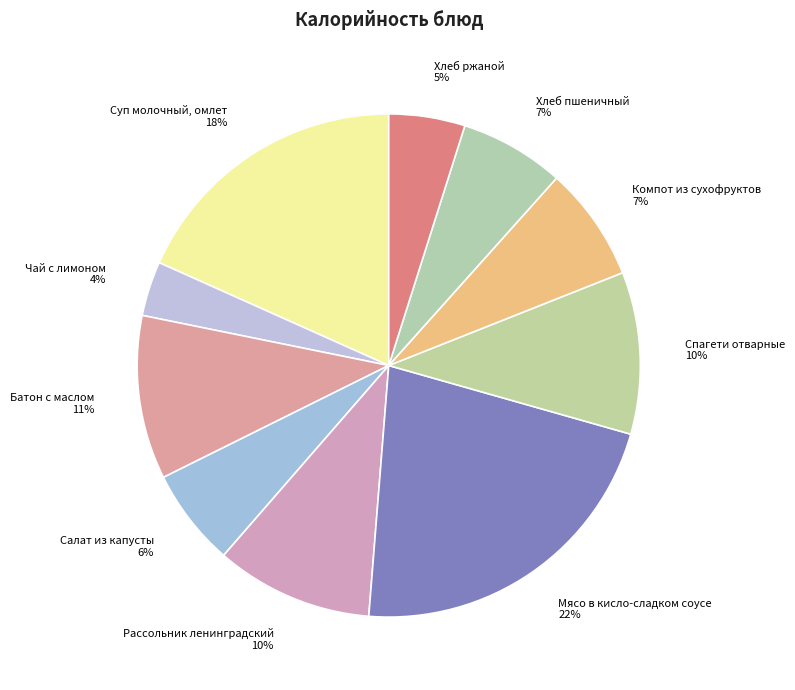

What is the ratio of the value at Хлеб пшеничный to the value at Батон с маслом?

0.6